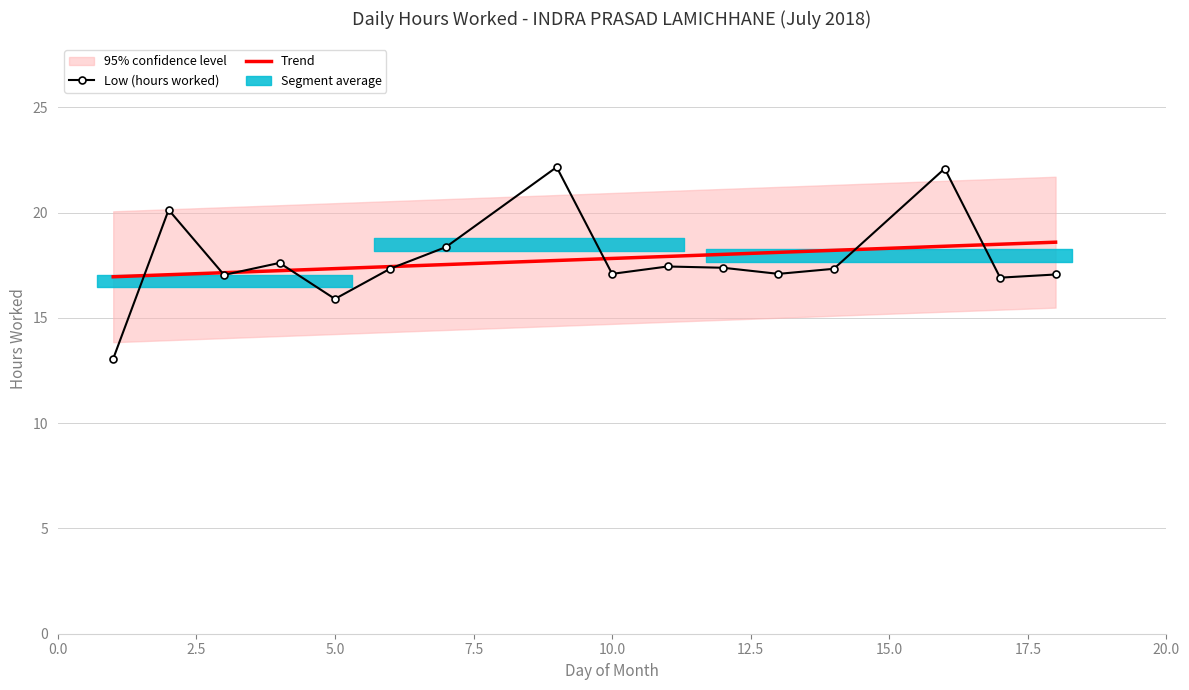

True or false: Low (hours worked) and Trend cross at least once.

True